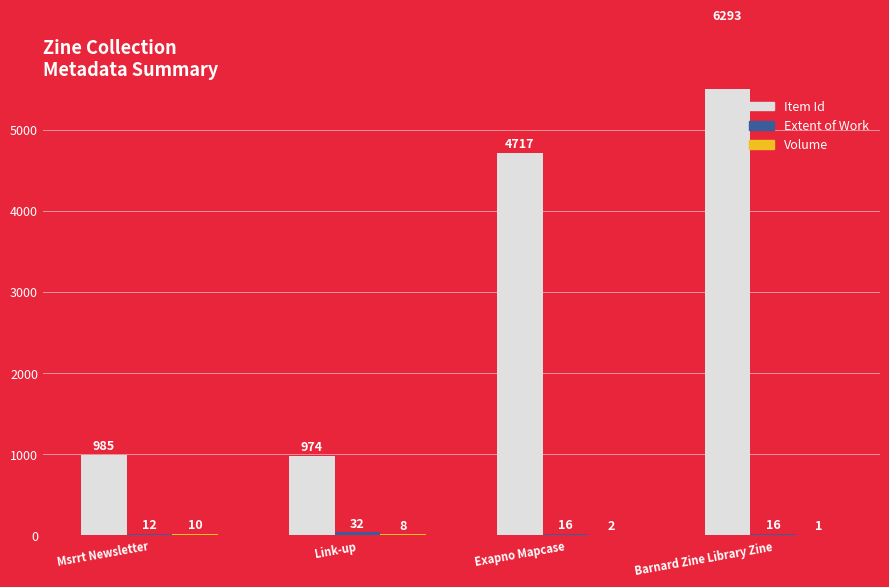

The value of Item Id at Exapno Mapcase is 4717. True or false?

True